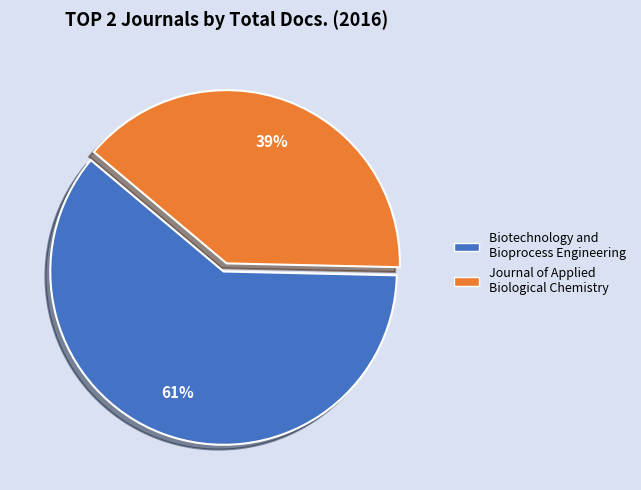

What is the ratio of the value at Journal of Applied Biological Chemistry to the value at Biotechnology and Bioprocess Engineering?

0.6